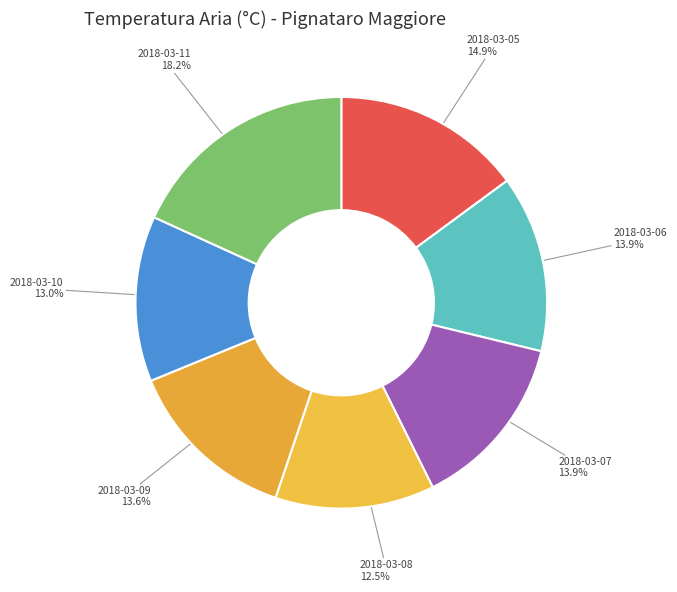

Between 2018-03-08 and 2018-03-09, which is larger?

2018-03-09